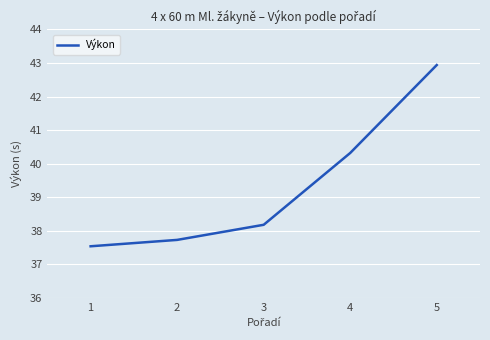

How many values are below 38?

2